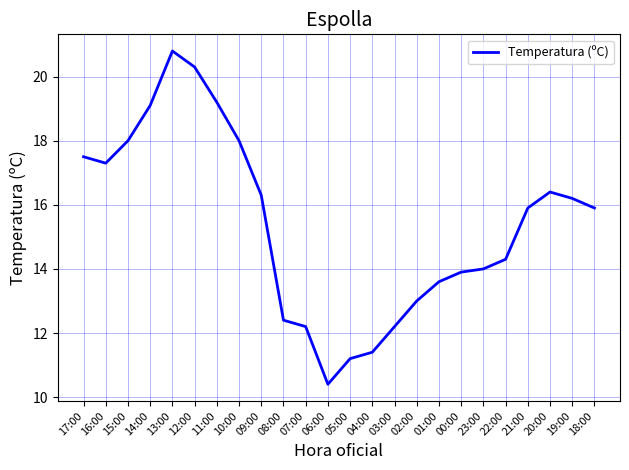

True or false: the data shows 13.0 at 02:00.

True